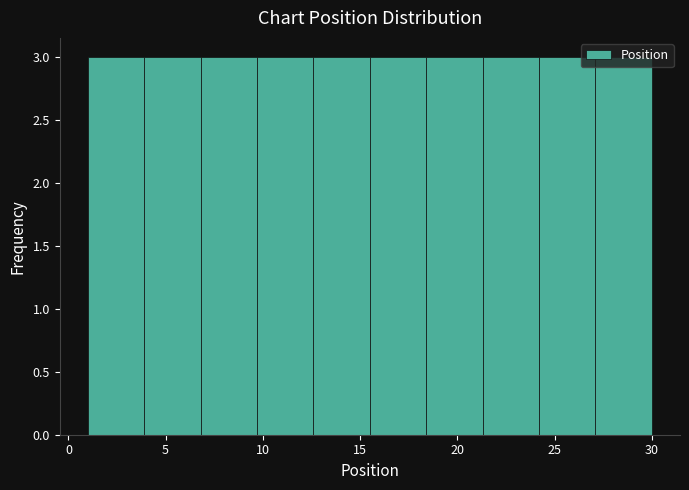

Reading left to right, list every bar in this chart as the range it spans on the x-axis followed by its height. Neither the bar edges nor the heights are printed on the chart, so give them approximately, as read against the axes.

1.0 to 3.9: 3
3.9 to 6.8: 3
6.8 to 9.7: 3
9.7 to 12.6: 3
12.6 to 15.5: 3
15.5 to 18.4: 3
18.4 to 21.3: 3
21.3 to 24.2: 3
24.2 to 27.1: 3
27.1 to 30.0: 3